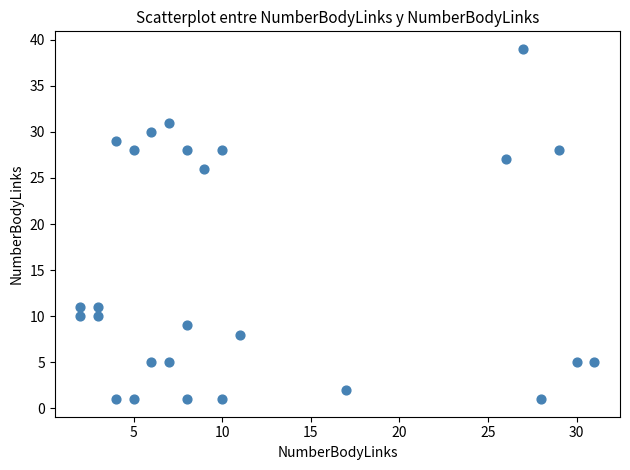

What is the range of Y values (max minus min)?

38